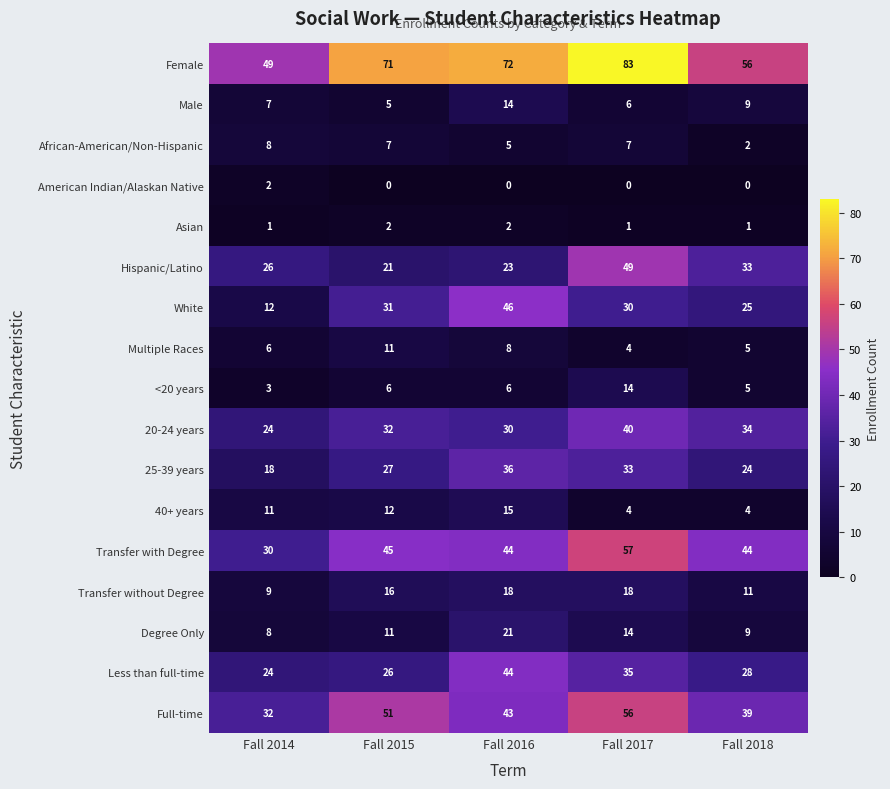

What is the difference between the second highest and minimum values in the Multiple Races series?

4